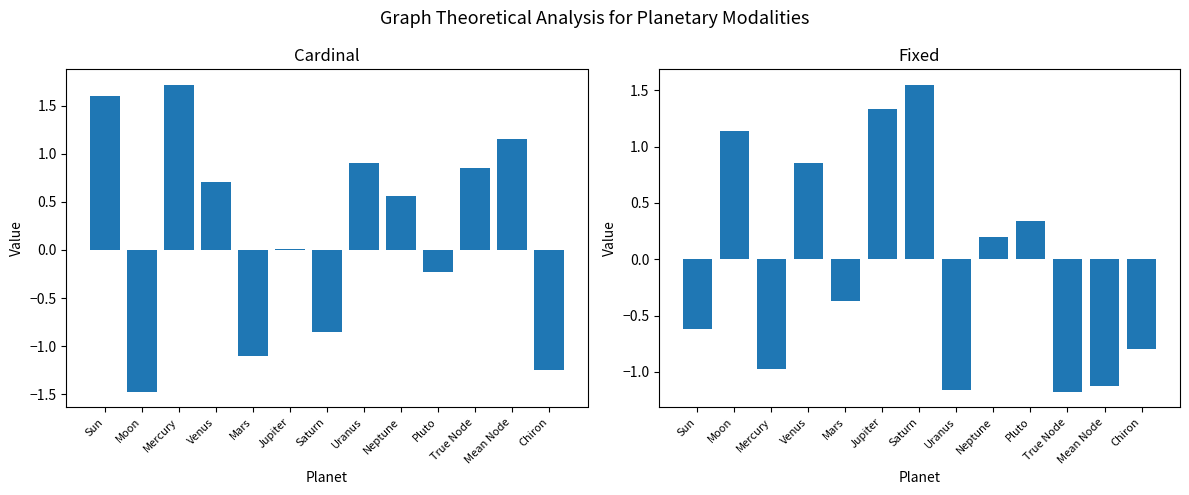

What is the maximum value shown in the chart?

1.7